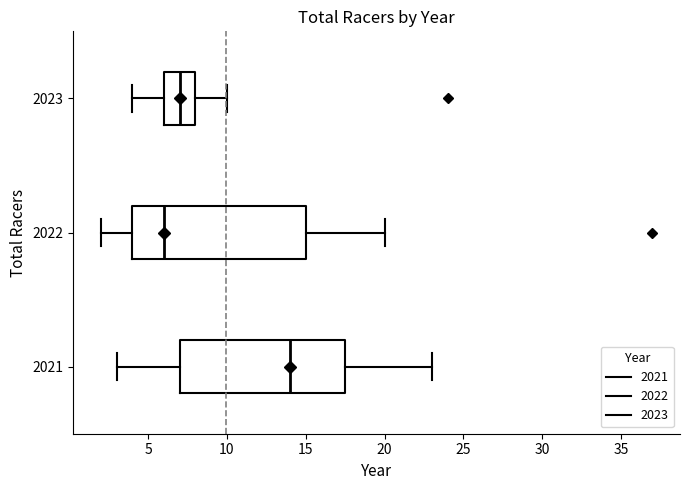

Reading bottom to top, transcribe this box plot: for each box, give where its median line is, the range the box spans, and where its two whiskers end, as read against the x-axis. The values are not printed on the chart, so give them approximately, as read against the axis.

2021: median 14.0, box 7.0 to 17.5, whiskers 3.0 to 23.0
2022: median 6.0, box 4.0 to 15.0, whiskers 2.0 to 20.0
2023: median 7.0, box 6.0 to 8.0, whiskers 4.0 to 10.0